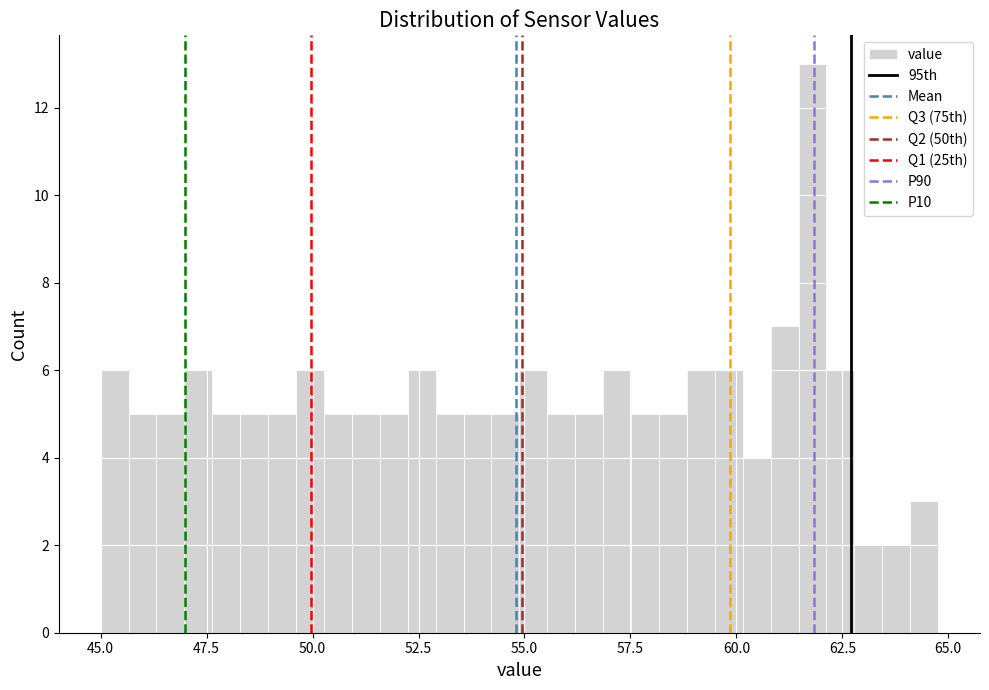

Read against the x-axis, roughly where is the centre of the tallest bar?

62.0